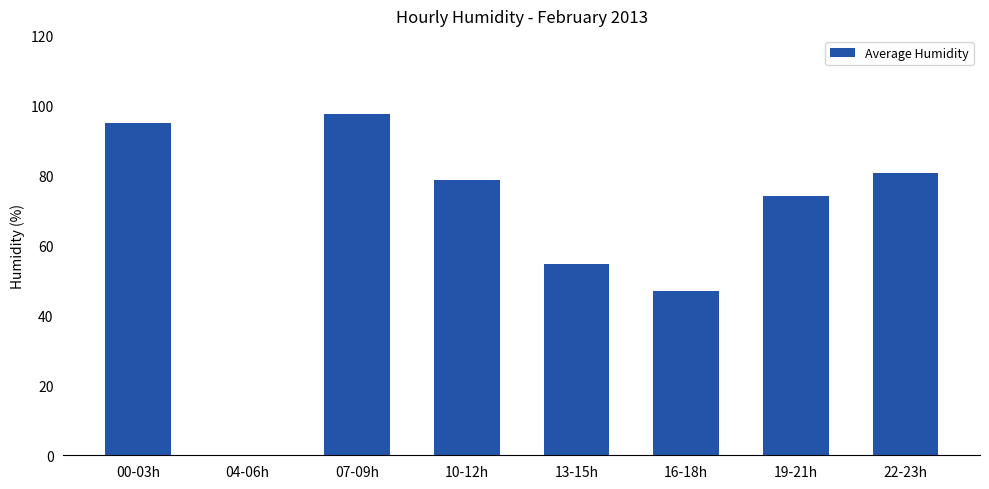

What value does the data have at 19-21h?

74.2